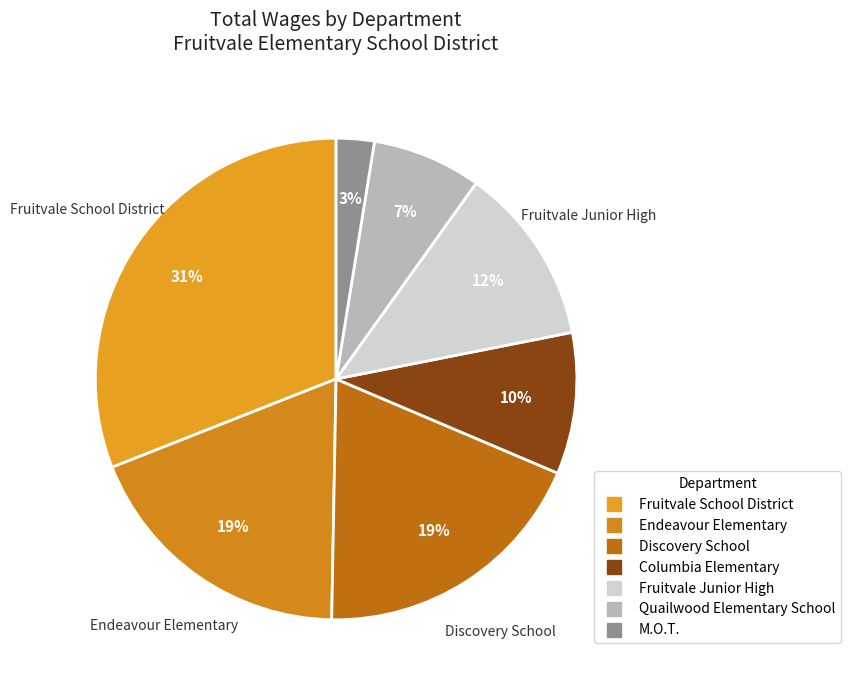

To the nearest percent, what is the difference between the largest and smallest slice percentages?

28%